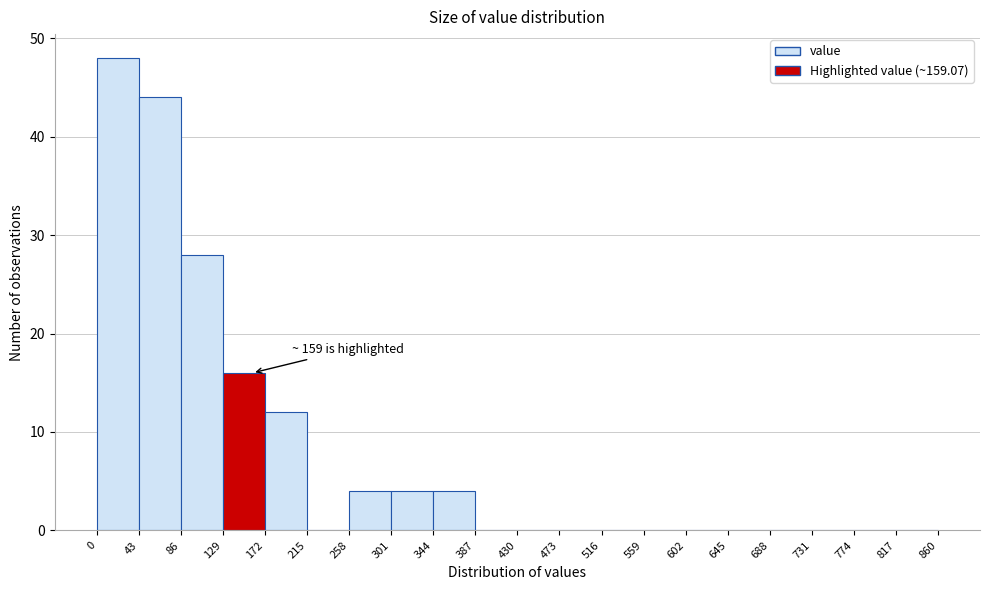

Which range on the x-axis has the tallest bar?

0 to 43